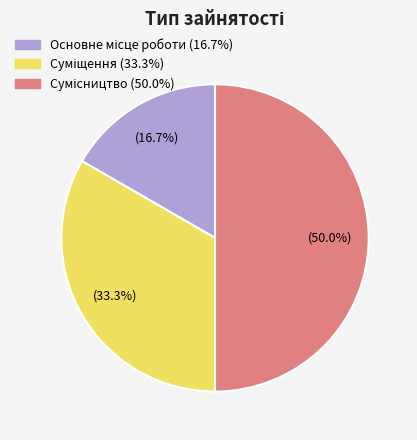

To the nearest percent, what is the average slice percentage?

33%